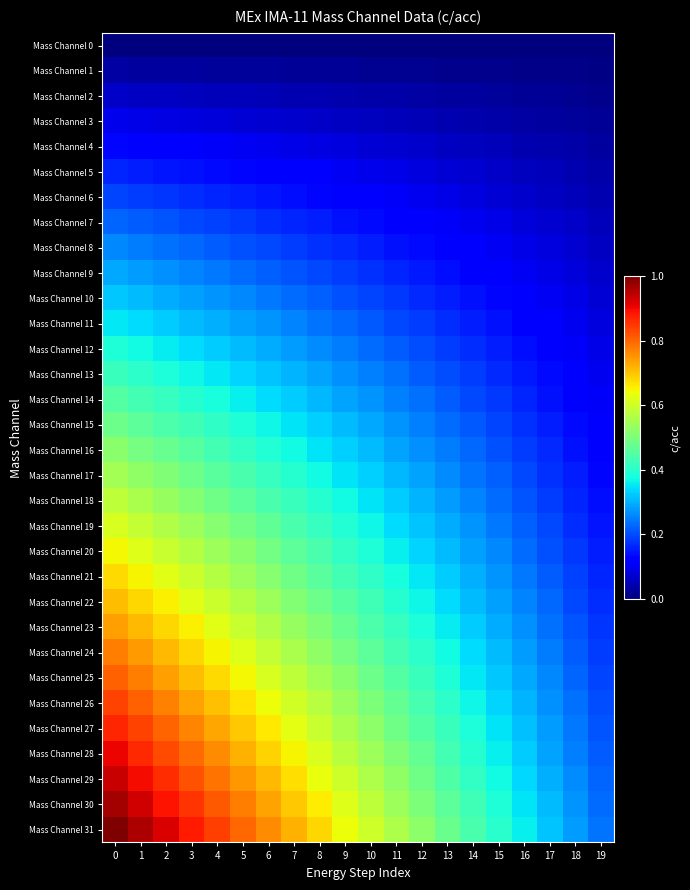

Which series has the widest spread of values?

Mass Channel 31